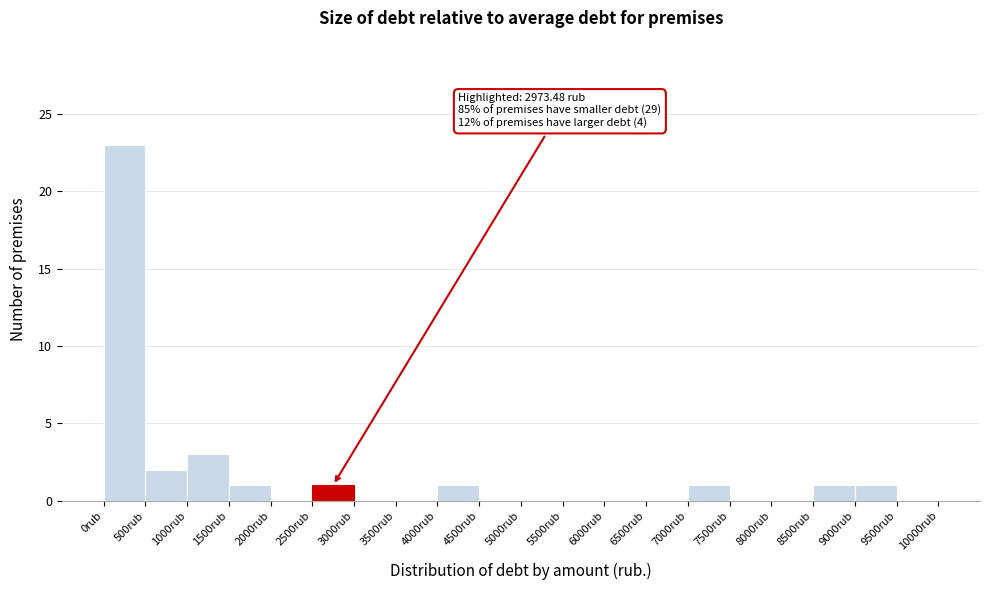

Over which range of the x-axis is the bar tallest?

0 to 500